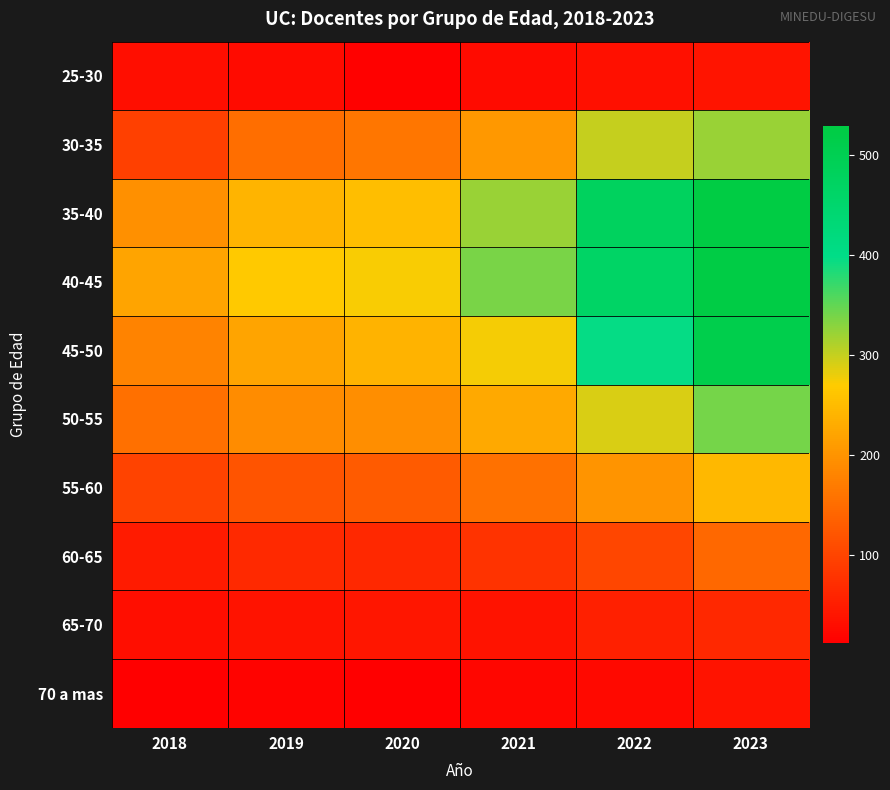

At which category is the sum across all series the highest?

2023